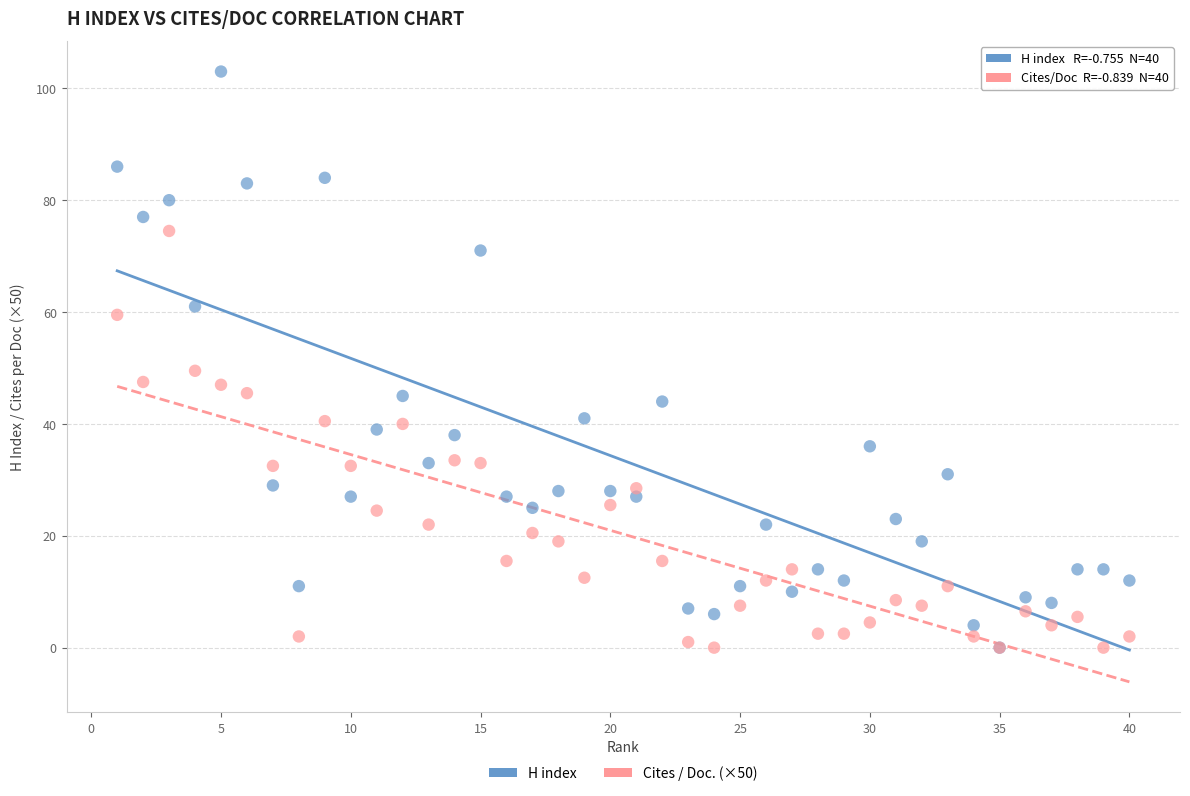

Across all series, what Y value is closest to 51?

49.5